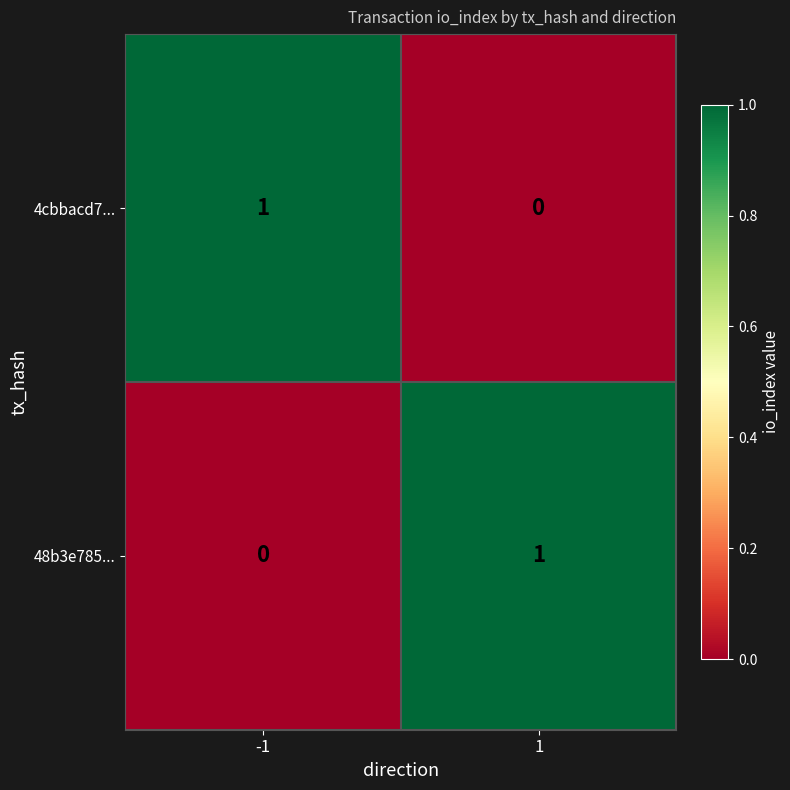

Reading left to right, extract all data points from this chart.

4cbbacd7...: -1=1	1=0
48b3e785...: -1=0	1=1